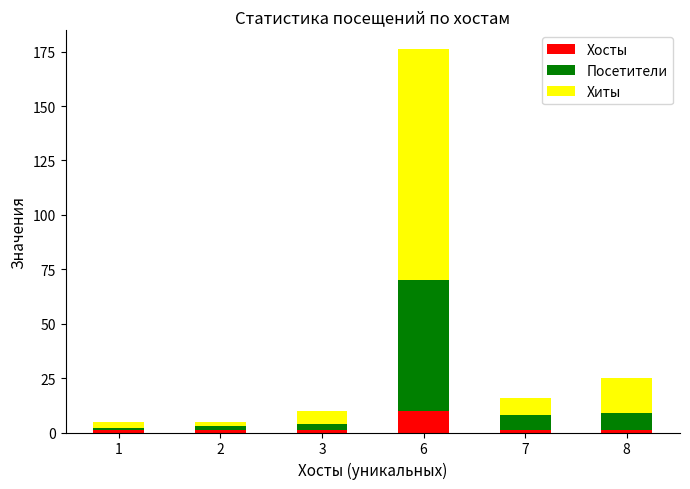

What is the difference between the maximum and minimum values in the Хосты series?

9